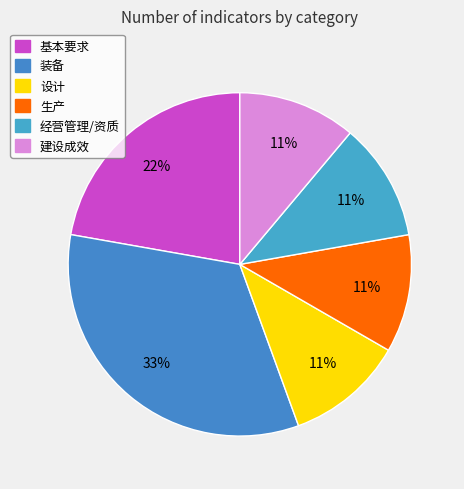

What is the ratio of the value at 建设成效 to the value at 设计?

1.0